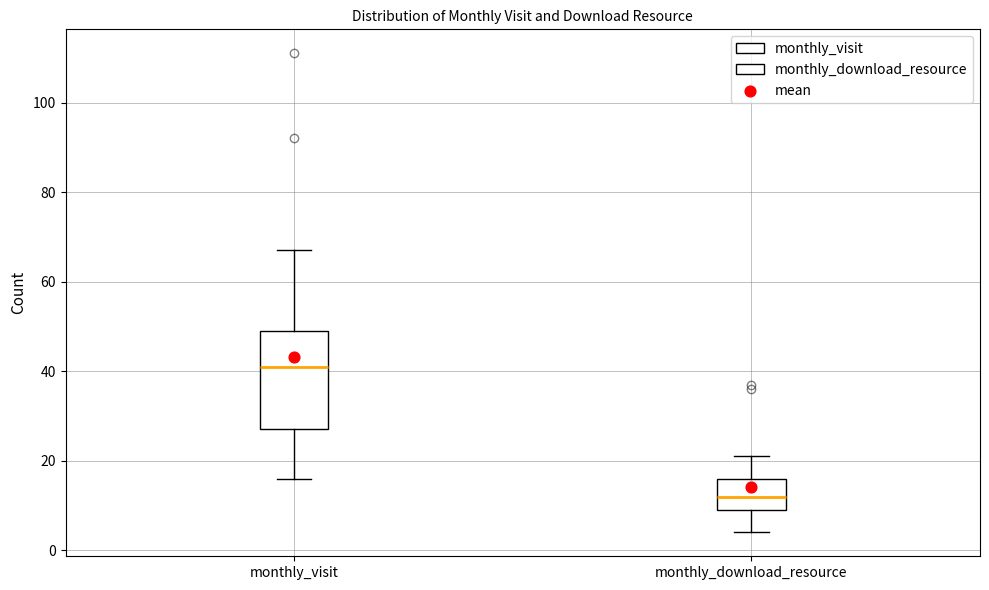

Which box is the tallest, from its lower edge to its upper edge?

monthly_visit